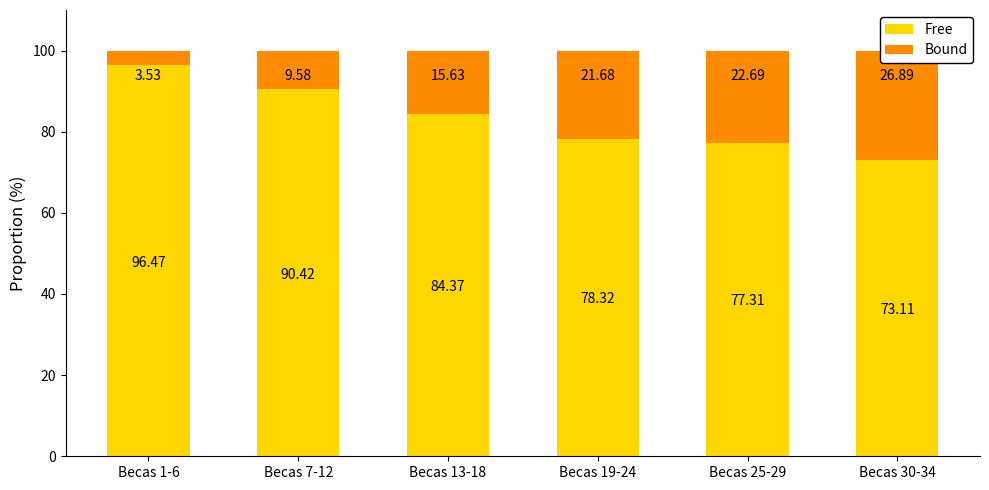

How many groups of bars are there?

6